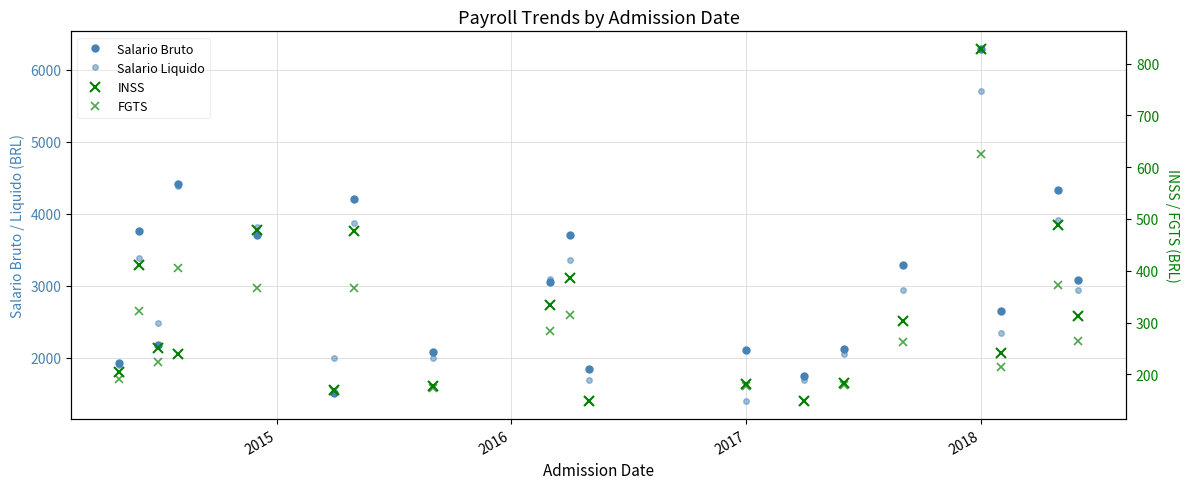

How many values in the Salario Liquido series are below 2936?

9